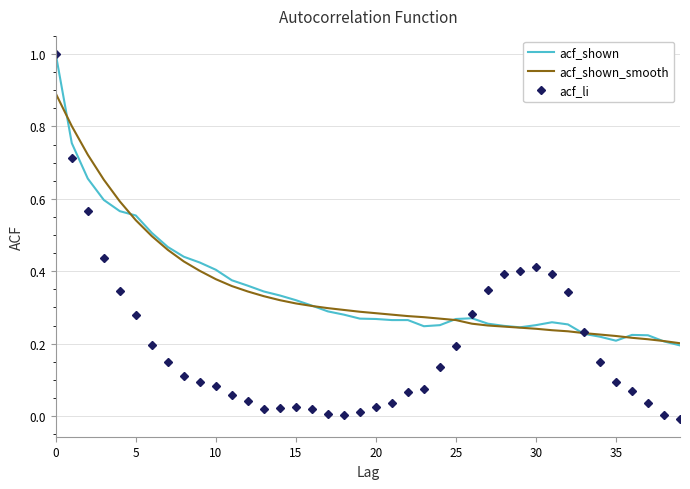

What is the highest value of the acf_li series?

1.0